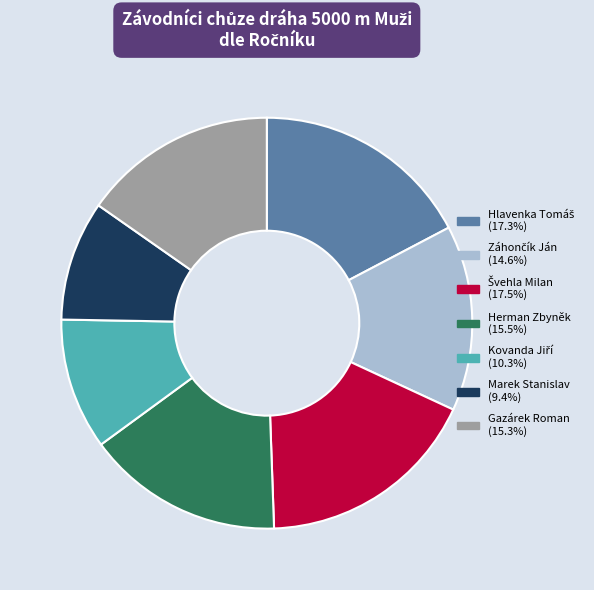

Is there a majority slice in this chart?

No